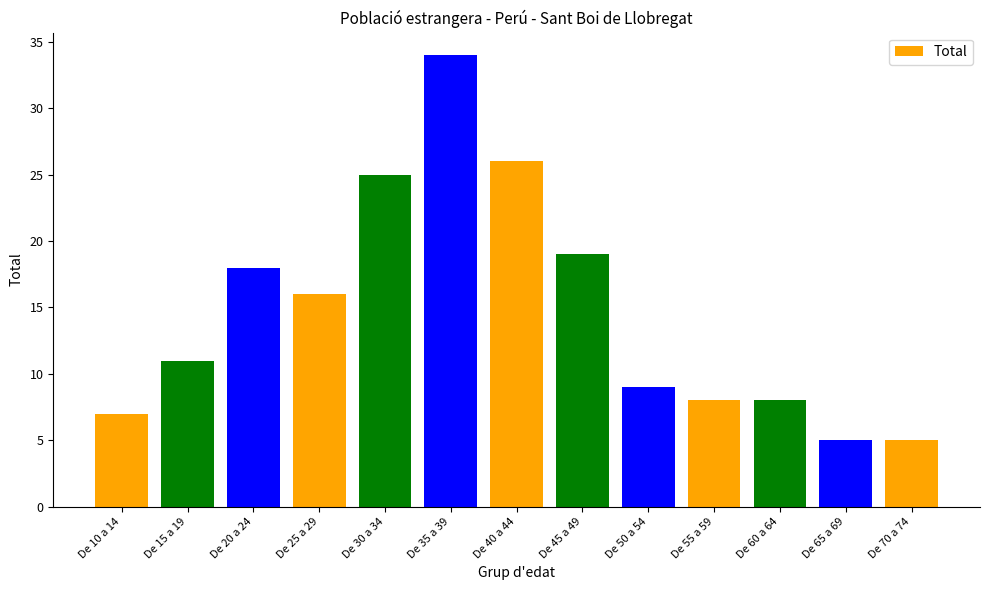

Rank the categories by value from highest to lowest.

De 35 a 39, De 40 a 44, De 30 a 34, De 45 a 49, De 20 a 24, De 25 a 29, De 15 a 19, De 50 a 54, De 55 a 59, De 60 a 64, De 10 a 14, De 65 a 69, De 70 a 74